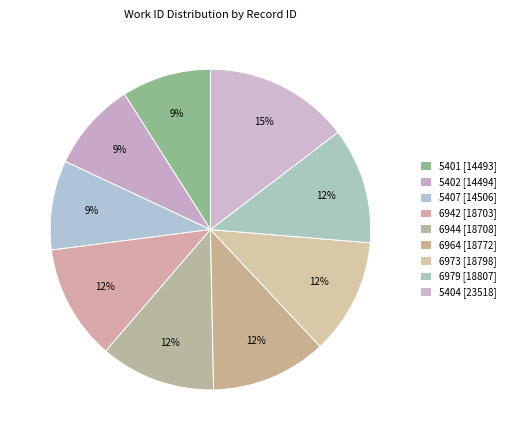

What is the smallest slice in the pie chart?

5401